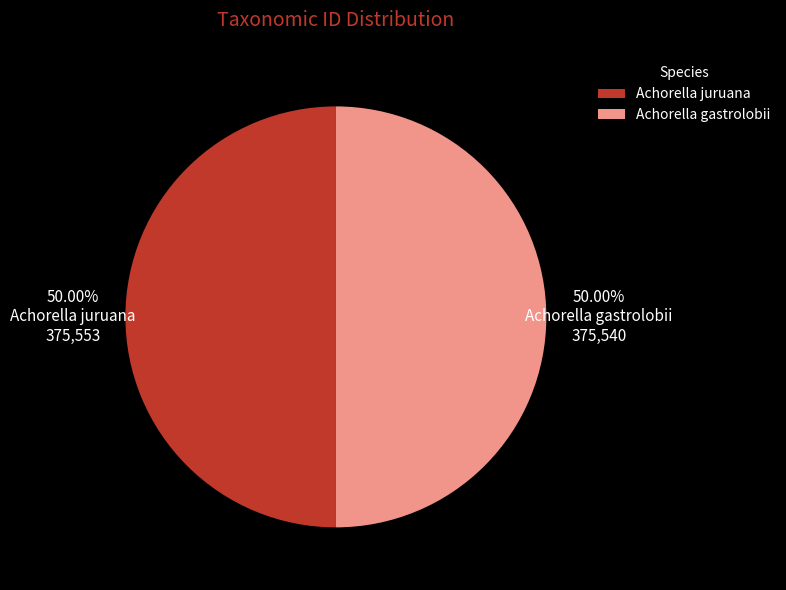

How many slices are in this pie chart?

2